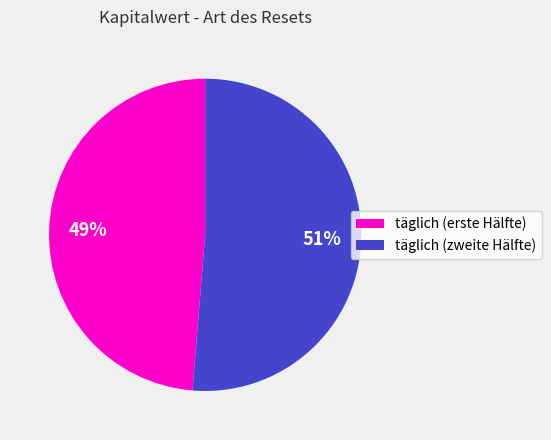

To the nearest percent, what portion does täglich (erste Hälfte) represent?

49%